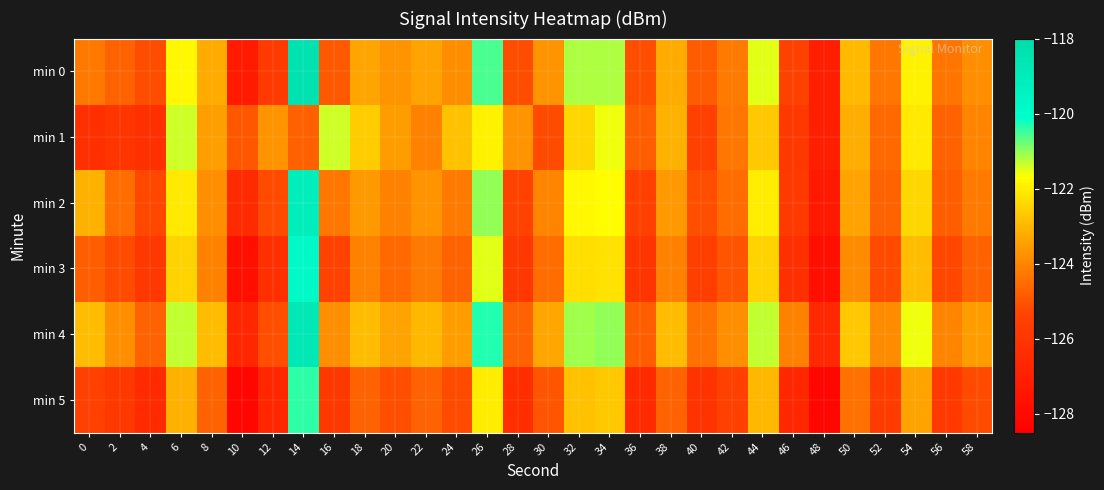

Reading right to left, transcribe all the data shown in this chart.

min 0: 58=-123.8	56=-124.3	54=-121.9	52=-124.3	50=-122.9	48=-127.1	46=-125.4	44=-121.5	42=-124.2	40=-124.9	38=-123.2	36=-125.1	34=-121.2	32=-121.2	30=-123.7	28=-125.2	26=-120.5	24=-123.8	22=-123.4	20=-123.7	18=-123.4	16=-124.9	14=-118.4	12=-125.8	10=-127.3	8=-123.2	6=-121.8	4=-125.1	2=-124.7	0=-124.3
min 1: 58=-124.0	56=-124.7	54=-122.1	52=-124.6	50=-123.2	48=-127.1	46=-125.9	44=-122.7	42=-124.3	40=-125.5	38=-123.1	36=-124.8	34=-121.6	32=-122.4	30=-125.2	28=-123.7	26=-121.9	24=-122.8	22=-124.1	20=-123.5	18=-122.6	16=-121.4	14=-124.8	12=-123.7	10=-124.9	8=-123.5	6=-121.4	4=-126.2	2=-126.0	0=-126.3
min 2: 58=-124.2	56=-124.8	54=-122.4	52=-124.7	50=-123.4	48=-127.3	46=-125.8	44=-122.0	42=-124.5	40=-125.1	38=-123.6	36=-125.5	34=-121.7	32=-121.8	30=-124.0	28=-125.4	26=-121.0	24=-124.2	22=-123.7	20=-124.1	18=-123.6	16=-124.3	14=-119.1	12=-125.2	10=-126.5	8=-123.8	6=-122.1	4=-125.3	2=-124.5	0=-123.1
min 3: 58=-124.7	56=-125.3	54=-122.9	52=-125.2	50=-123.9	48=-127.8	46=-126.3	44=-122.5	42=-125.0	40=-125.6	38=-124.1	36=-126.0	34=-122.2	32=-122.3	30=-124.5	28=-125.9	26=-121.5	24=-124.7	22=-124.2	20=-124.6	18=-124.1	16=-125.4	14=-119.8	12=-126.3	10=-127.8	8=-124.1	6=-122.5	4=-125.9	2=-125.2	0=-124.8
min 4: 58=-123.5	56=-124.0	54=-121.6	52=-123.9	50=-122.7	48=-126.6	46=-124.1	44=-121.3	42=-123.8	40=-124.4	38=-122.9	36=-124.8	34=-121.0	32=-121.1	30=-123.3	28=-124.7	26=-120.3	24=-123.5	22=-123.0	20=-123.4	18=-122.9	16=-123.8	14=-118.7	12=-125.1	10=-126.7	8=-122.9	6=-121.3	4=-124.7	2=-123.8	0=-122.9
min 5: 58=-125.2	56=-125.8	54=-123.4	52=-125.7	50=-124.4	48=-128.2	46=-126.7	44=-123.0	42=-125.5	40=-126.1	38=-124.7	36=-126.5	34=-122.7	32=-122.8	30=-125.0	28=-126.4	26=-122.0	24=-125.2	22=-124.7	20=-125.1	18=-124.7	16=-125.9	14=-120.4	12=-126.7	10=-128.2	8=-124.7	6=-123.1	4=-126.5	2=-125.9	0=-125.5